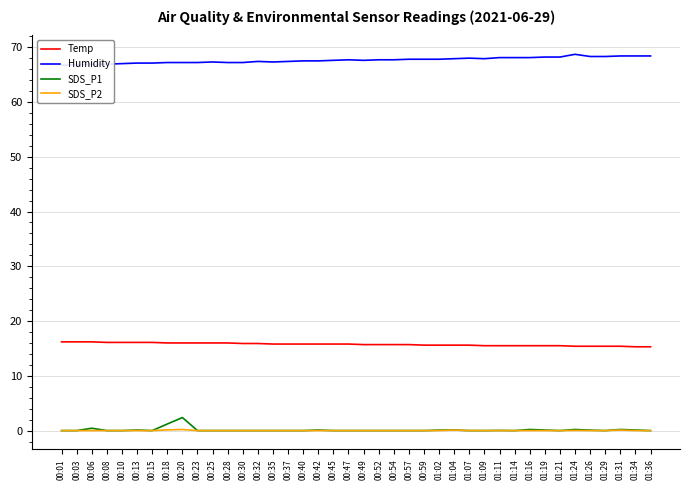

What is the total value across all series at 01:26?

83.8